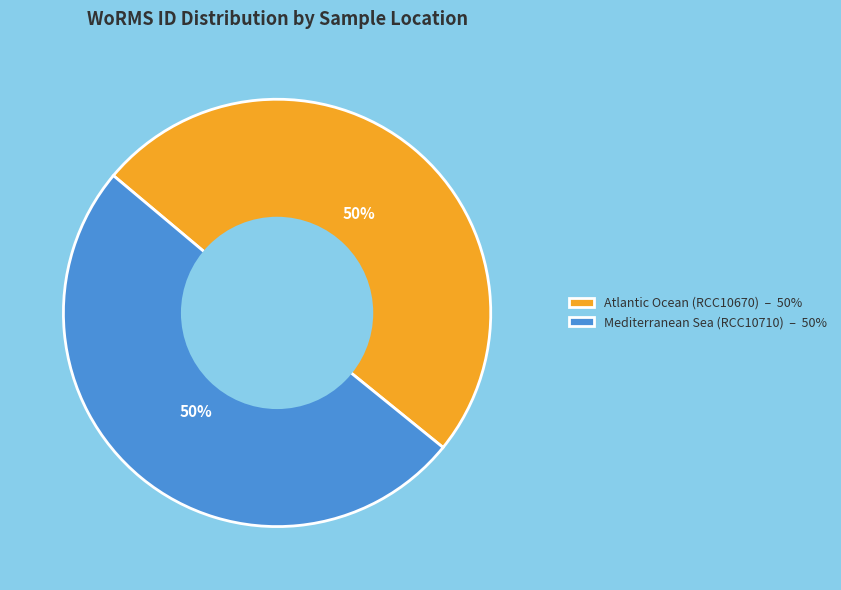

Approximately how many times larger is the value at Atlantic Ocean (RCC10670) compared to Mediterranean Sea (RCC10710)?

1.0